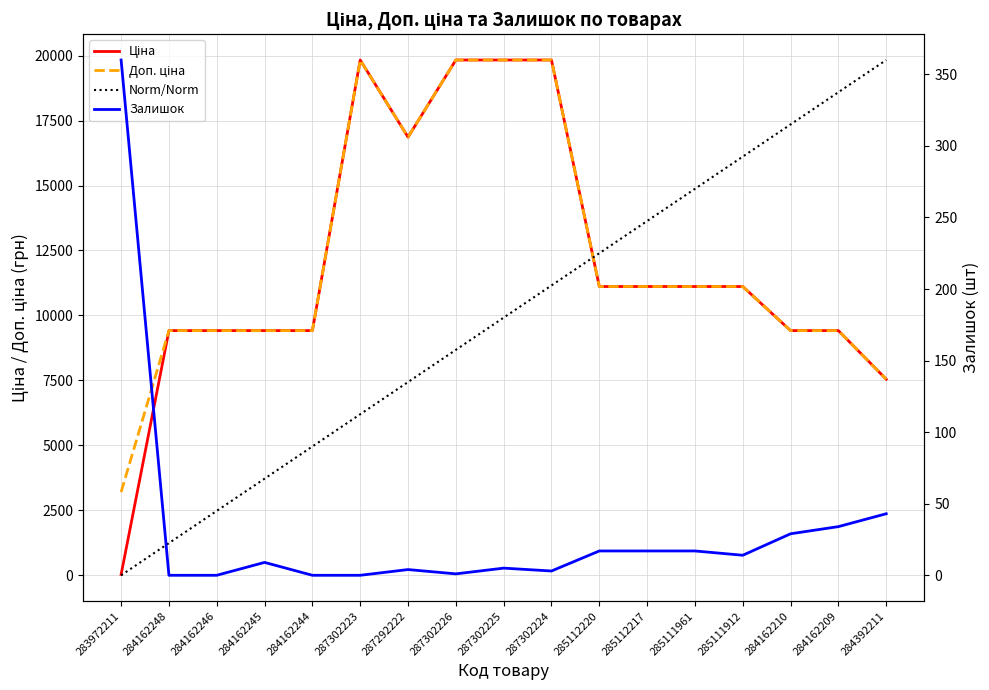

Reading right to left, list all the values displayed in this chart.

Ціна: 7545.9	9416.9	9416.9	11113.6	11113.6	11113.6	11113.6	19831.1	19831.1	19831.1	16863.2	19831.1	9416.9	9416.9	9416.9	9416.9	32.0
Доп. ціна: 7545.9	9416.9	9416.9	11113.6	11113.6	11113.6	11113.6	19831.1	19831.1	19831.1	16863.2	19831.1	9416.9	9416.9	9416.9	9416.9	3205.0
Norm/Norm: 19831.1	18591.6	17352.2	16112.7	14873.3	13633.9	12394.4	11155.0	9915.5	8676.1	7436.7	6197.2	4957.8	3718.3	2478.9	1239.4	0.0
Залишок: 43.0	34.0	29.0	14.0	17.0	17.0	17.0	3.0	5.0	1.0	4.0	0.0	0.0	9.0	0.0	0.0	360.0